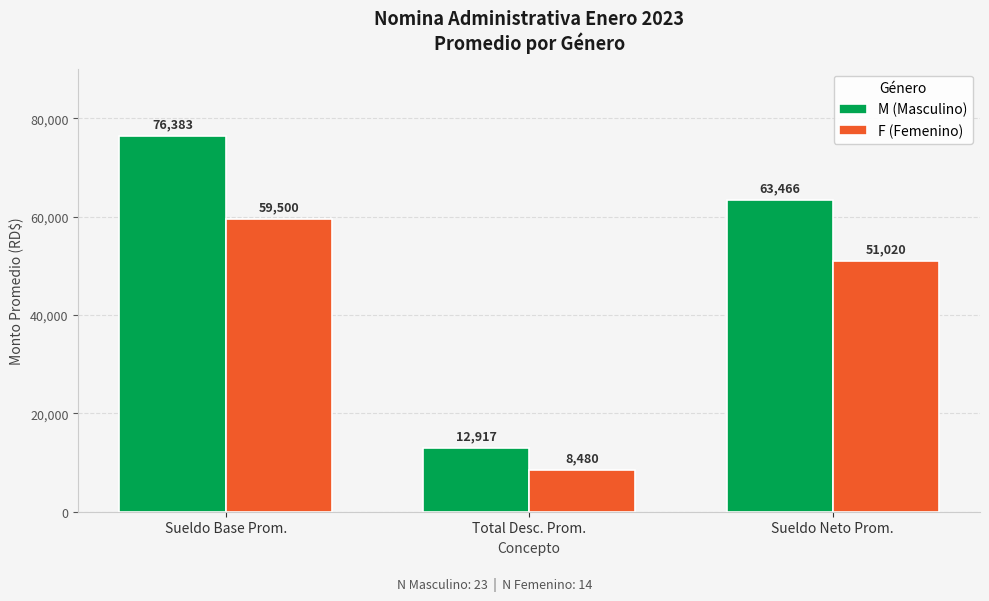

What is the difference between the highest and lowest values at Sueldo Base Prom.?

16882.6